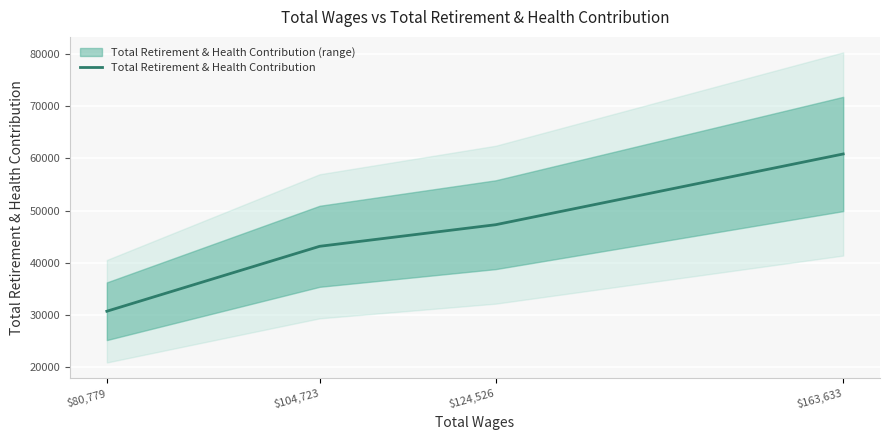

How many categories are shown in the chart?

4